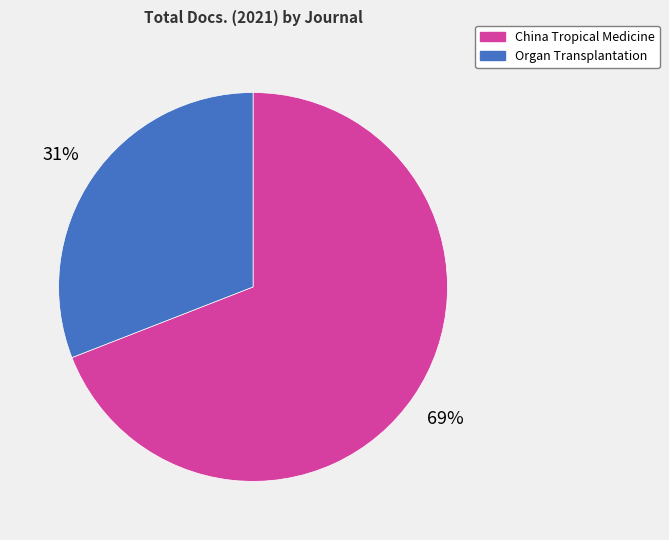

Between Organ Transplantation and China Tropical Medicine, which is larger?

China Tropical Medicine